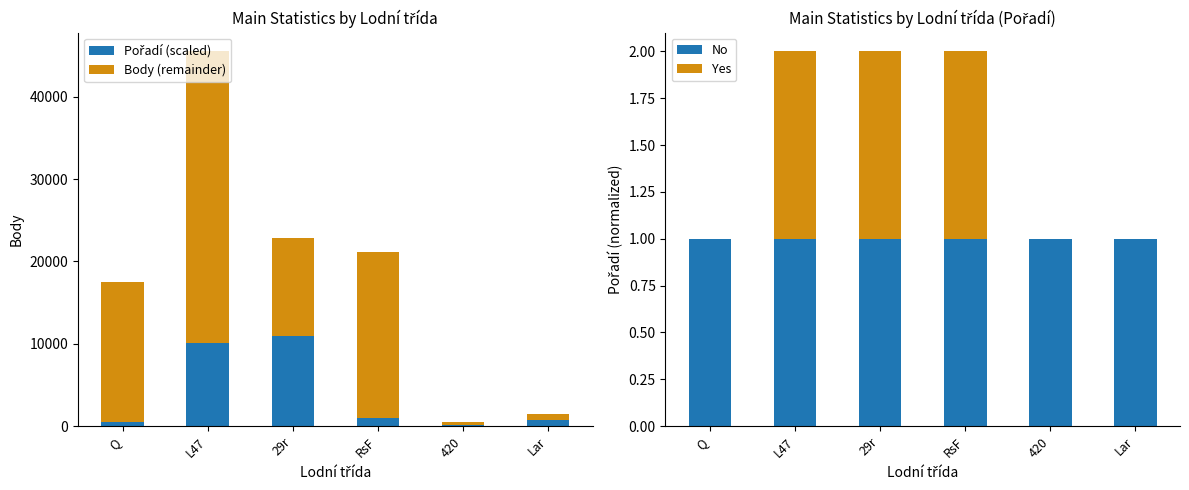

List the series in order of their peak value, highest first.

Body (remainder), Pořadí (scaled), No, Yes